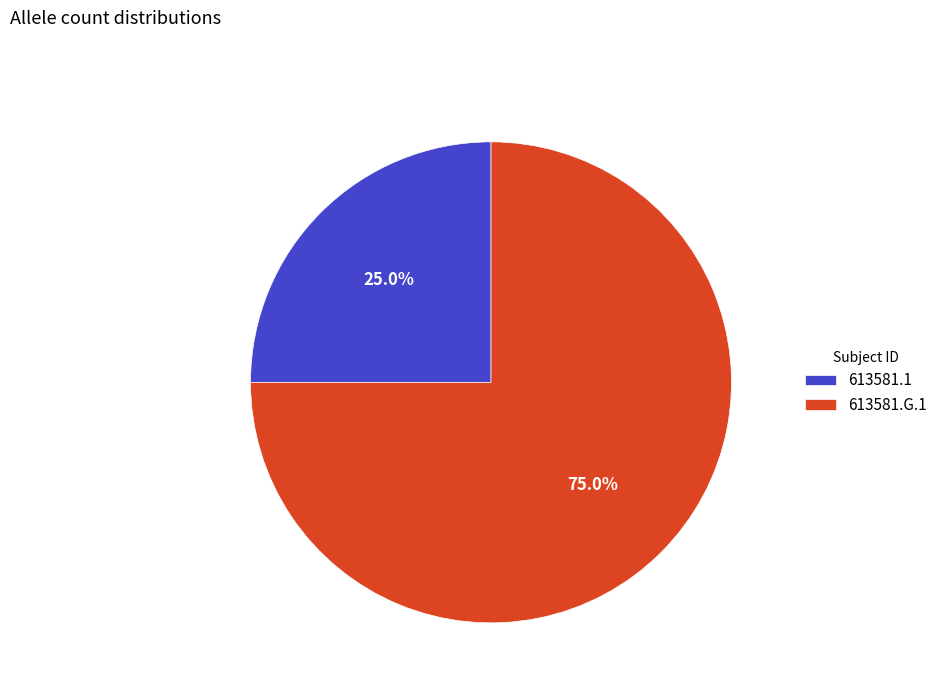

What portion of the pie excludes 613581.1?

75.0%